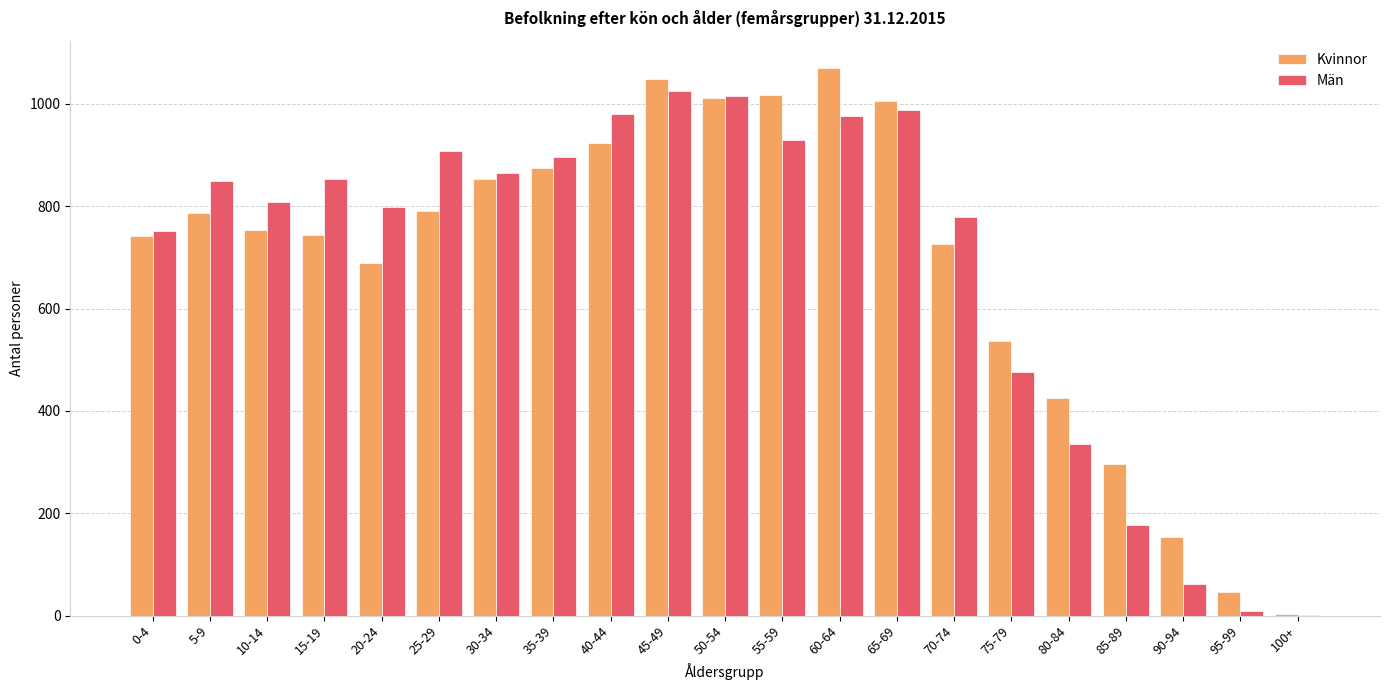

At which category is the sum across all series the highest?

45-49